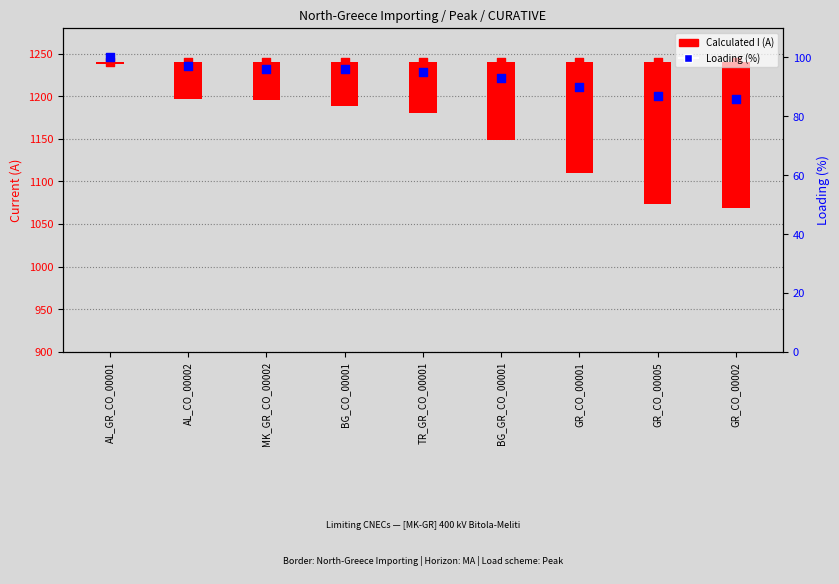

Which series contains the highest Y value?

I max CUR (A)